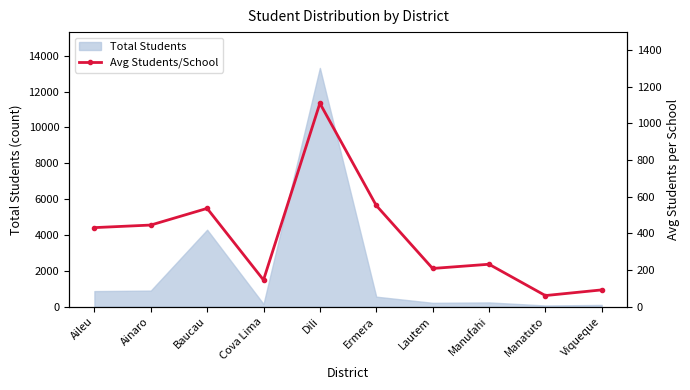

The chart shows a value of 552 at Ermera. True or false?

True